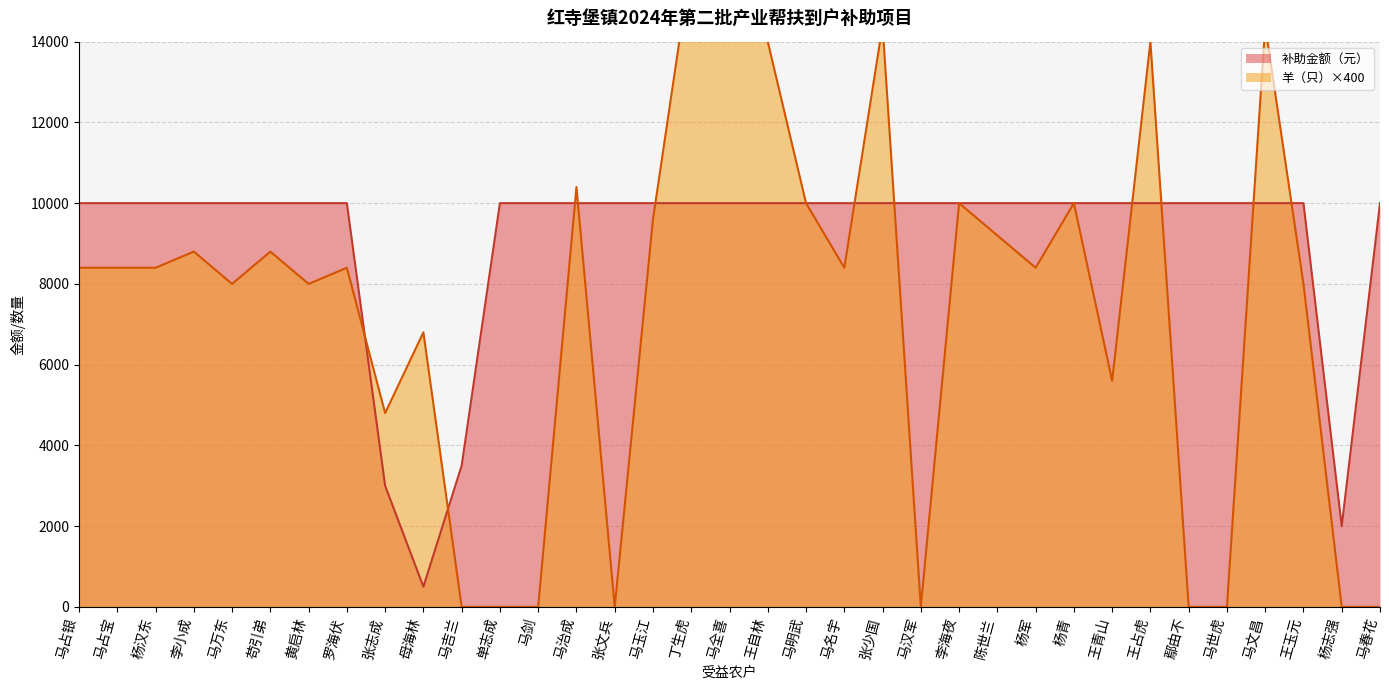

Between which two adjacent categories do 羊（只） and 补助金额（元） first intersect?

罗海伏 and 张志成